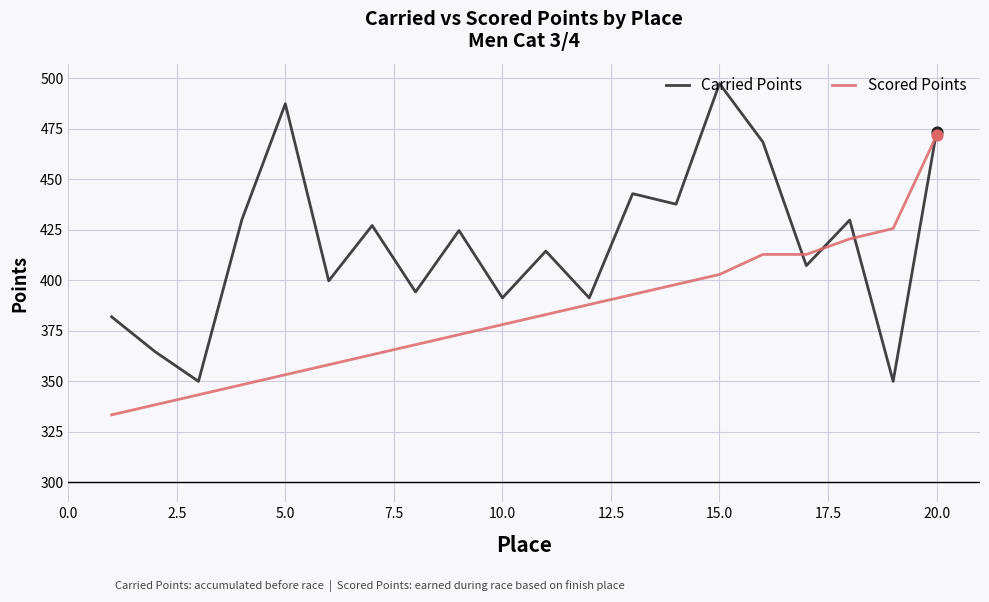

Which series has the widest spread of values?

Carried Points